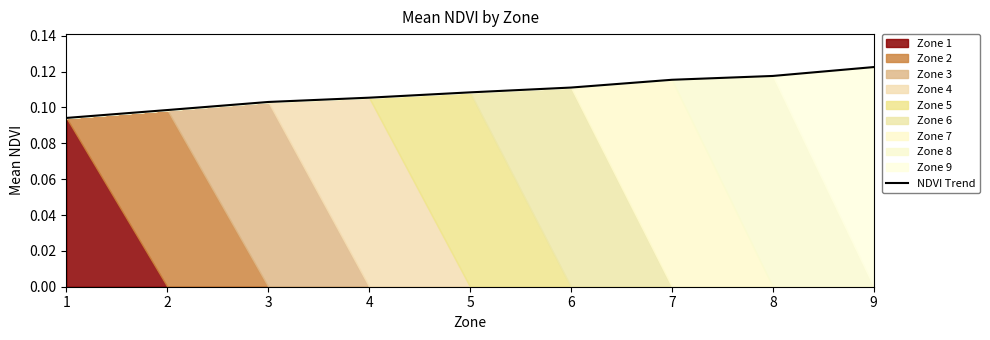

What is the sum of the values at 2 and 4?

0.2